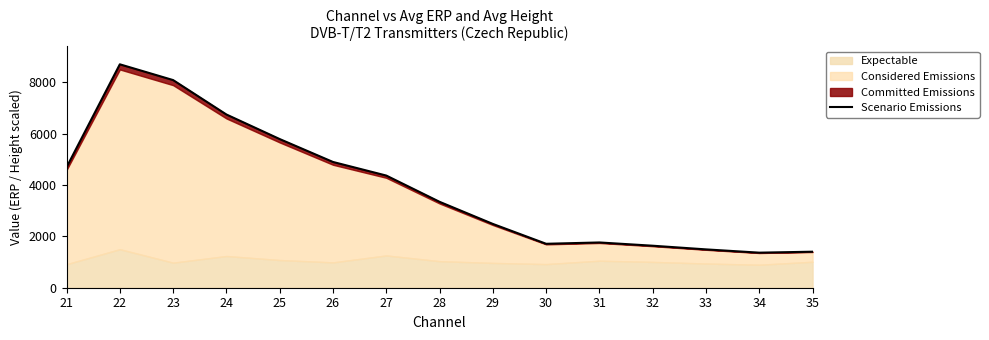

What is the change in value from 23 to 25?

-2296.8